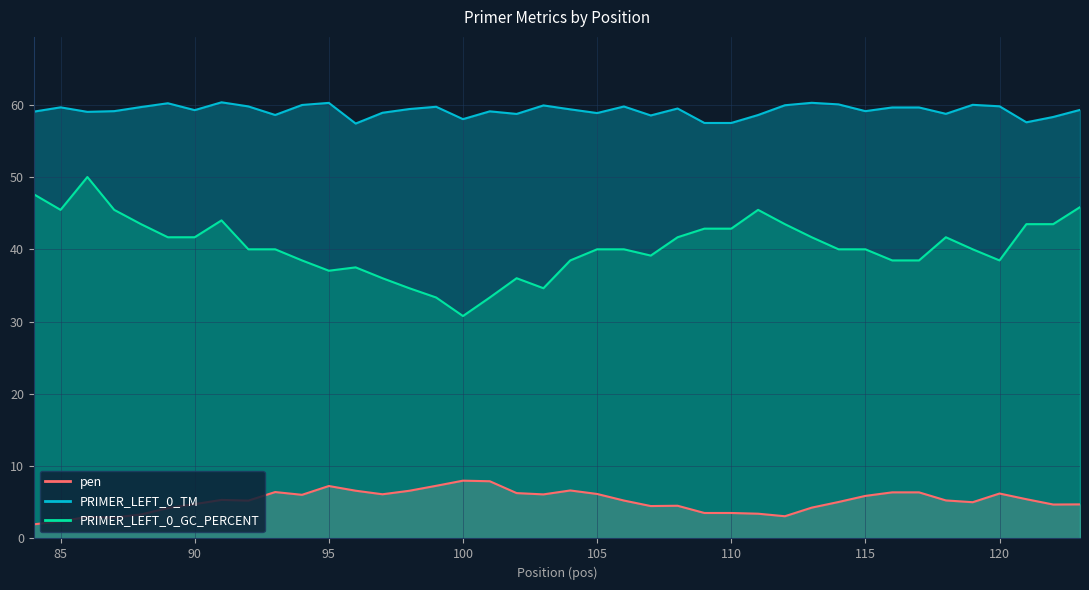

What is the sum of the PRIMER_LEFT_0_TM values at 93 and 92?

118.3